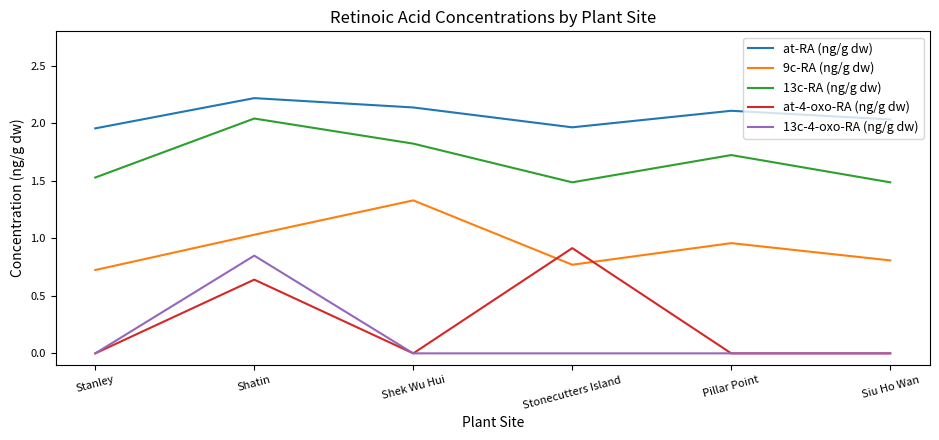

At which label does 13c-4-oxo-RA (ng/g dw) reach its peak?

Shatin